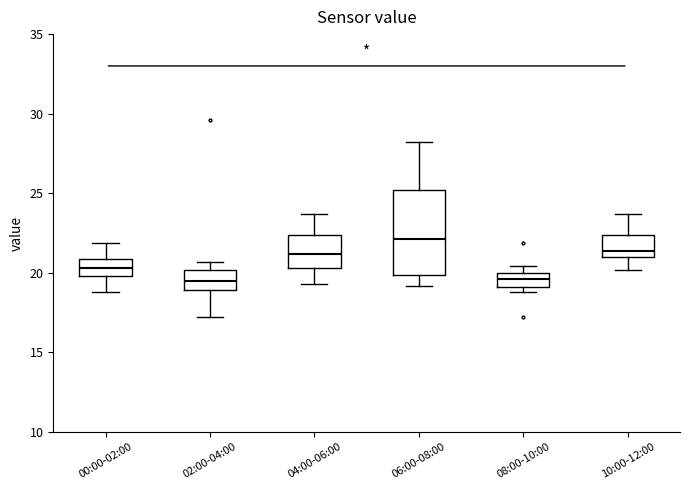

Reading left to right, transcribe this box plot: for each box, give where its median line is, the range the box spans, and where its two whiskers end, as read against the y-axis. The values are not printed on the chart, so give them approximately, as read against the axis.

00:00-02:00: median 20.5, box 20.0 to 21.0, whiskers 19.0 to 22.0
02:00-04:00: median 19.5, box 19.0 to 20.0, whiskers 17.5 to 20.5
04:00-06:00: median 21.0, box 20.5 to 22.5, whiskers 19.5 to 23.5
06:00-08:00: median 22.0, box 20.0 to 25.0, whiskers 19.0 to 28.0
08:00-10:00: median 19.5, box 19.0 to 20.0, whiskers 19.0 (just below the box's lower edge) to 20.5
10:00-12:00: median 21.5, box 21.0 to 22.5, whiskers 20.0 to 23.5